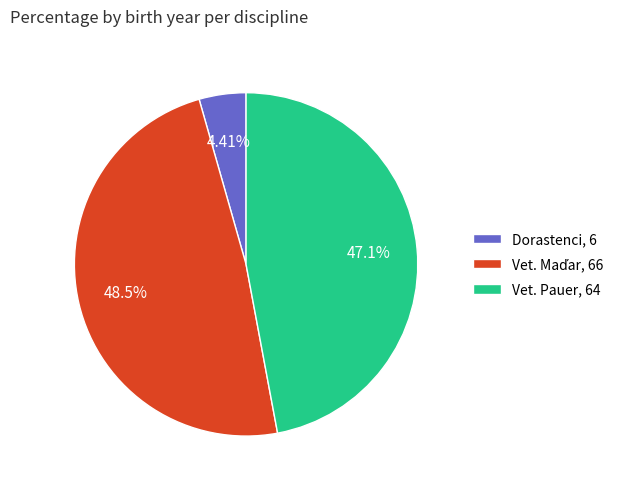

Does Dorastenci, 6 represent more than half of the total?

No